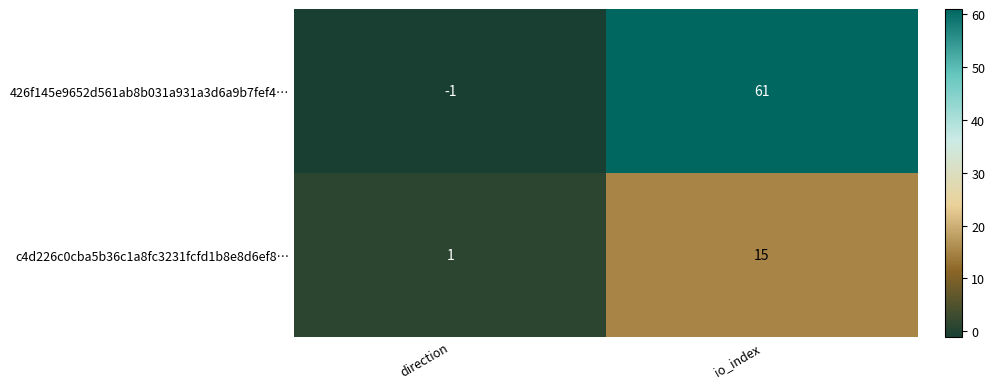

What is the difference between the highest and lowest values at io_index?

46